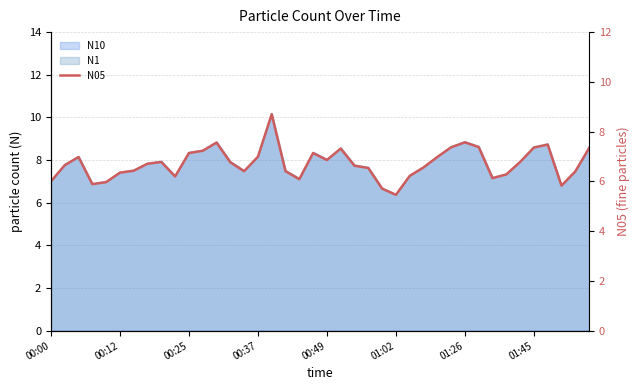

What is the difference between the second highest and second lowest values?

1.9